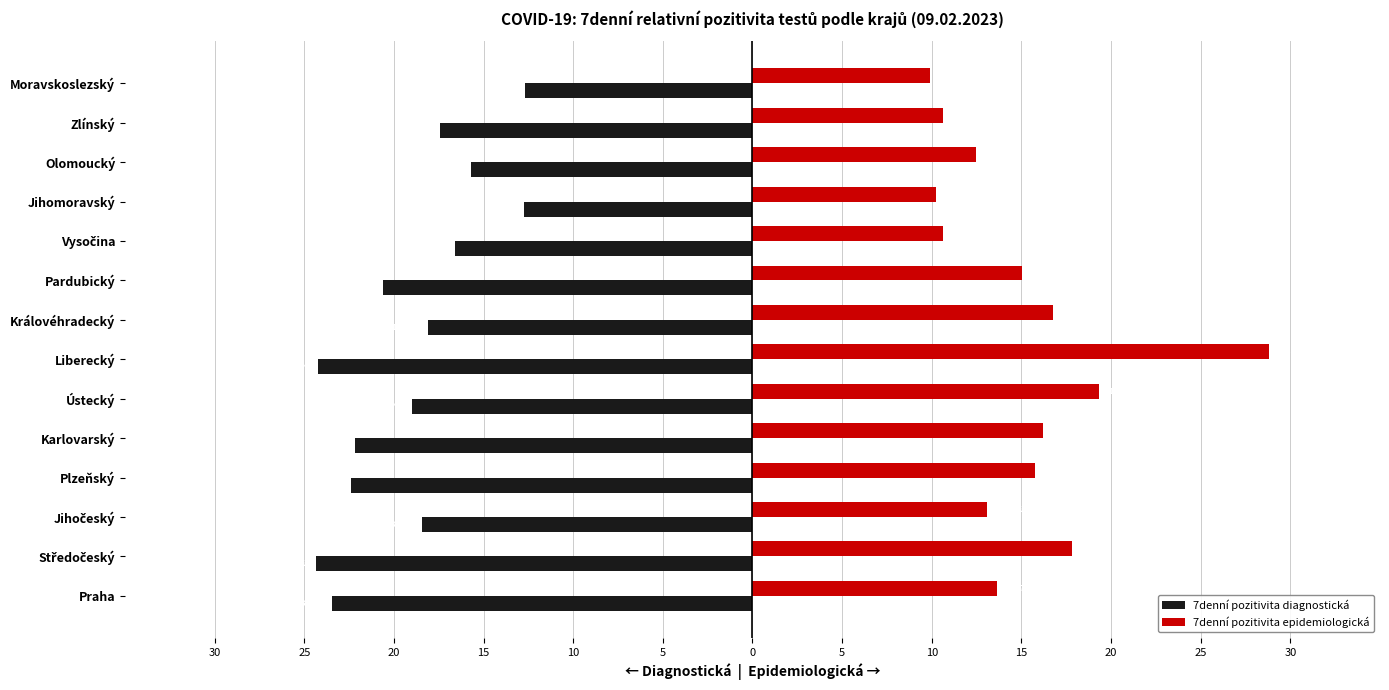

Reading left to right, list all the values displayed in this chart.

7denní pozitivita diagnostická: -23.4	-24.3	-18.4	-22.4	-22.1	-19.0	-24.2	-18.1	-20.6	-16.6	-12.8	-15.7	-17.5	-12.7
7denní pozitivita epidemiologická: 13.7	17.8	13.1	15.8	16.2	19.3	28.8	16.8	15.0	10.6	10.3	12.4	10.6	9.9